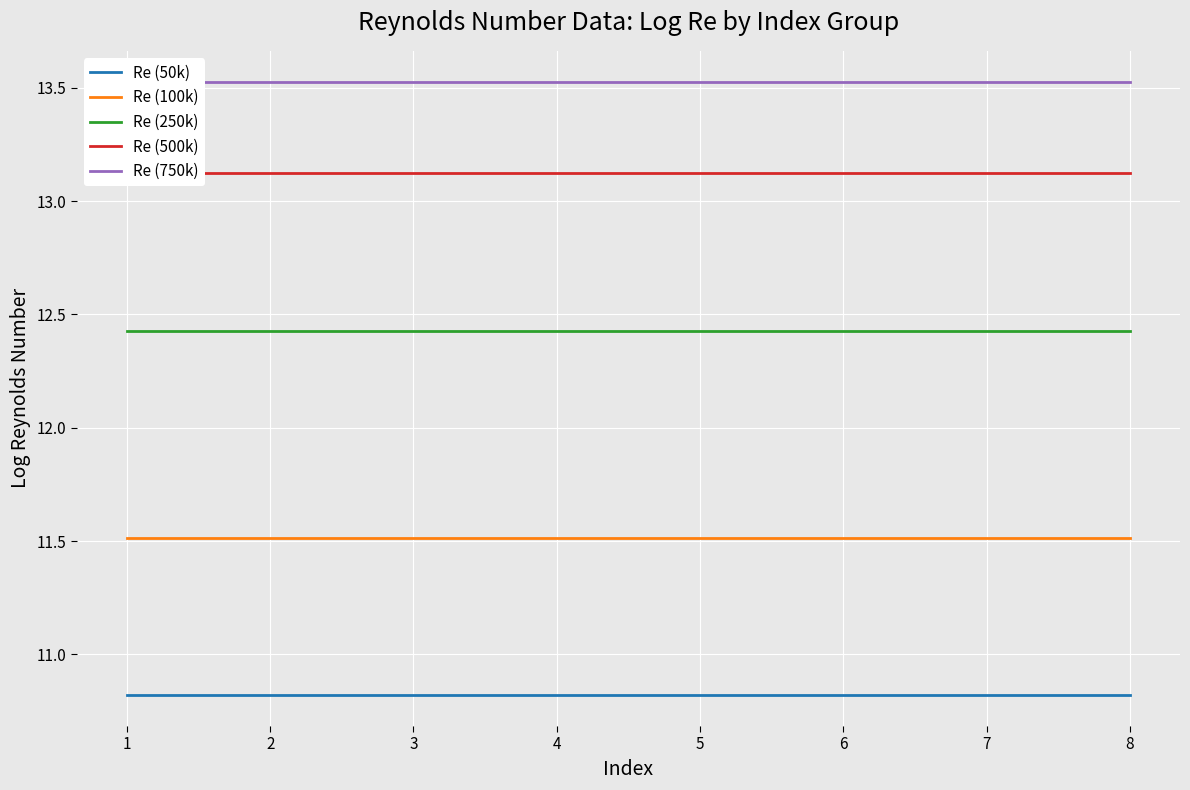

At which category is the sum across all series the highest?

1